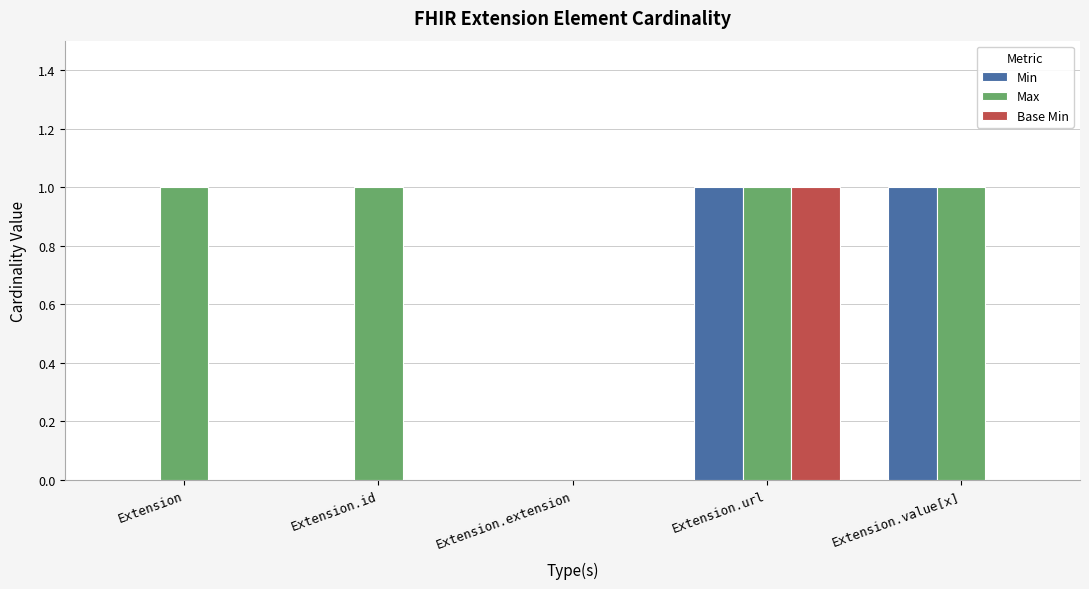

At which category is the sum across all series the highest?

Extension.url